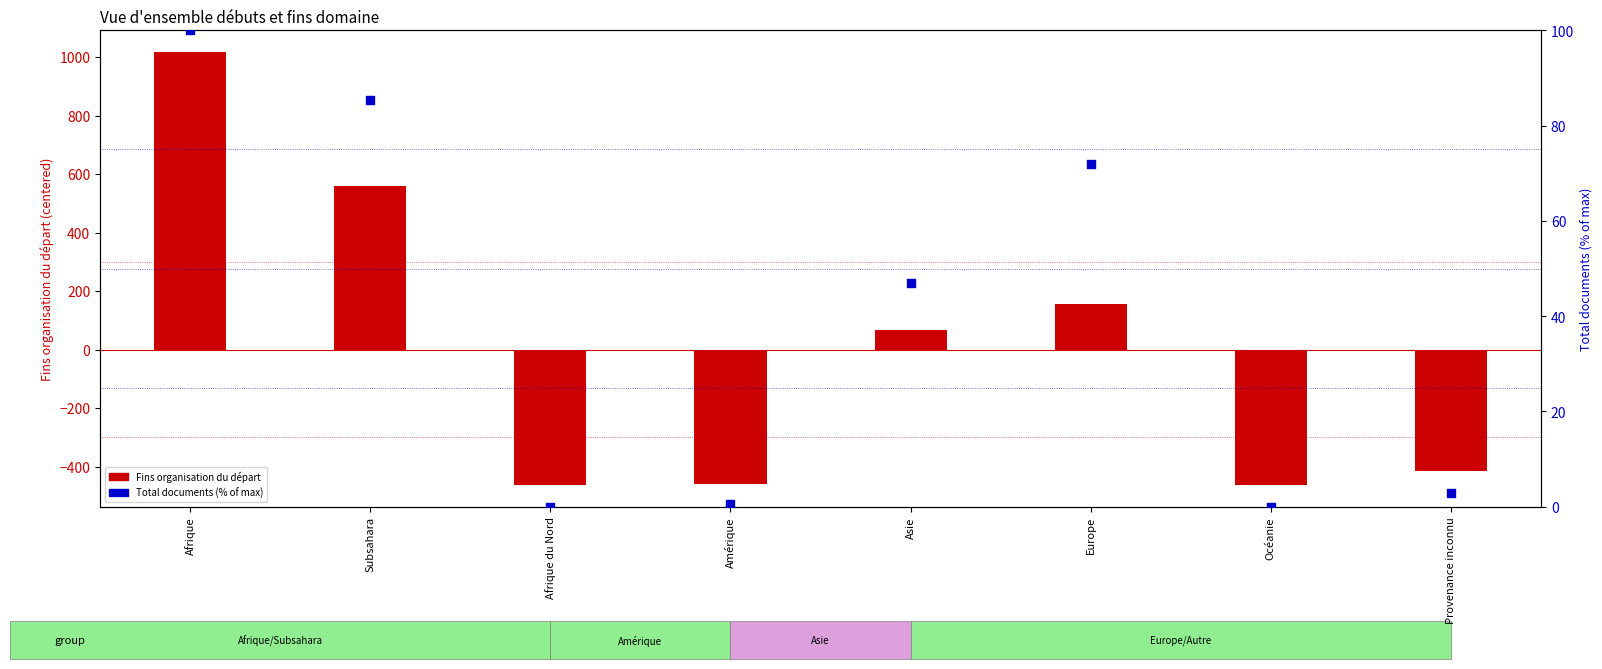

Which series has the largest total across all categories?

Total documents (% of max)